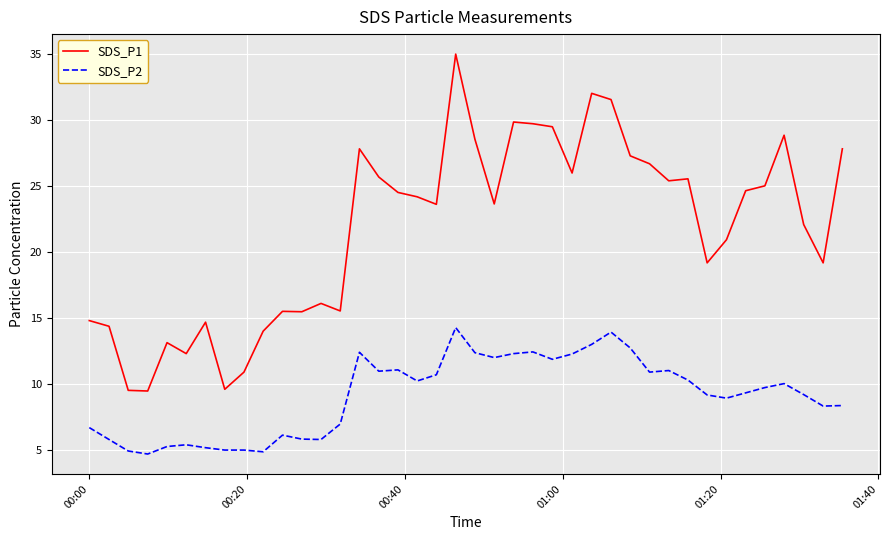

Which series has the largest range (max minus min)?

SDS_P1